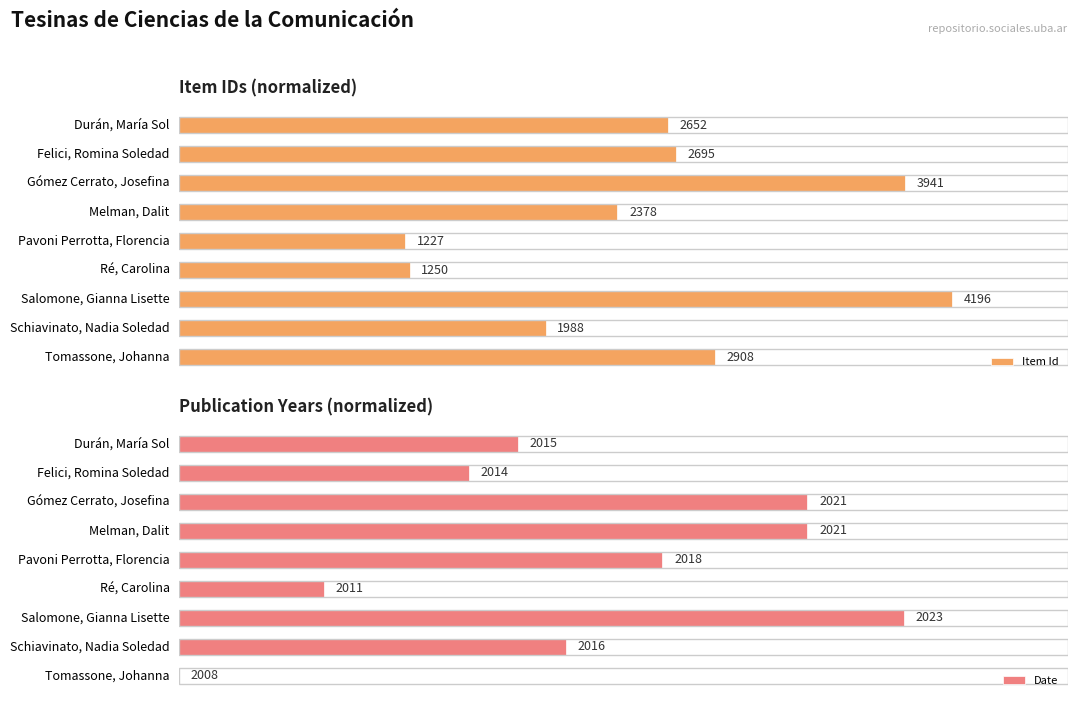

Which series changed the most between Felici, Romina Soledad and Pavoni Perrotta, Florencia?

Item Id